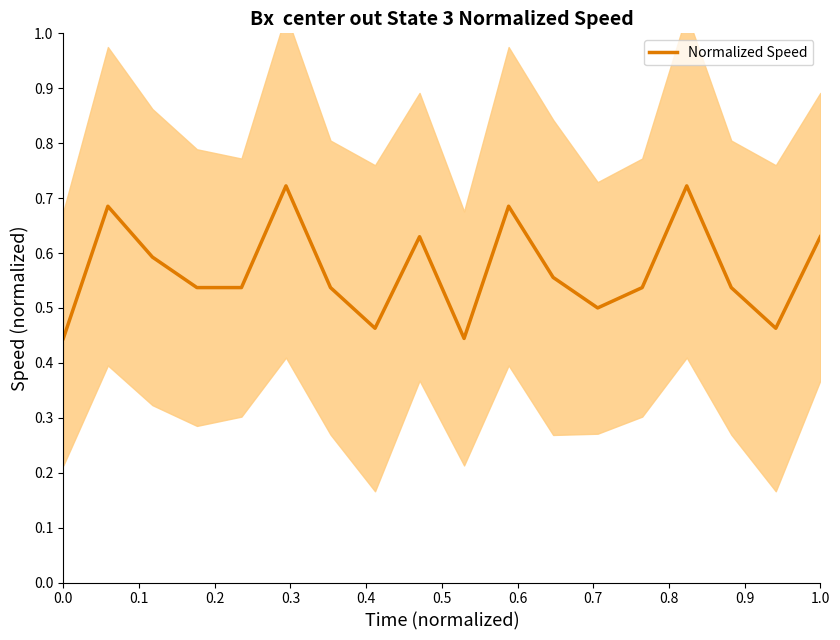

What is the approximate value at 1.0?

0.7